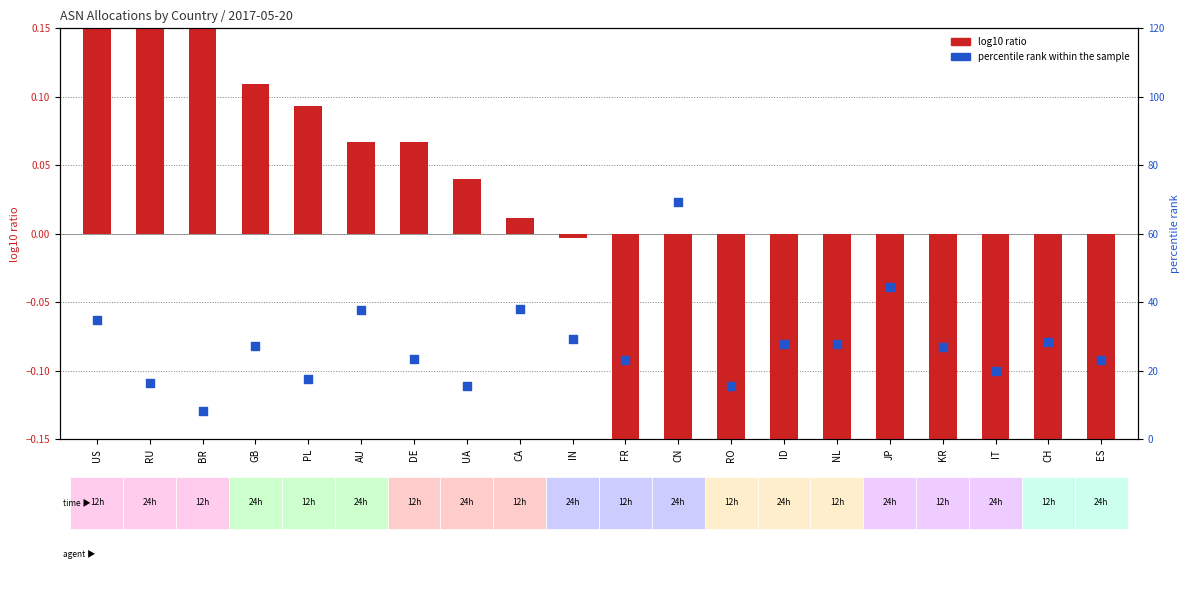

Which series contains the highest Y value?

percentile rank within the sample